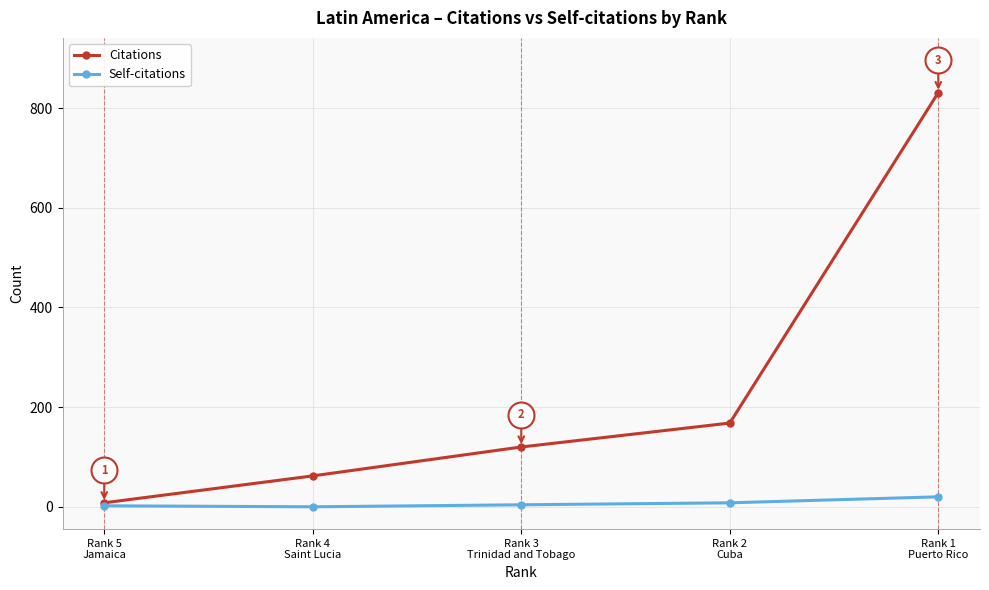

At how many categories does at least one series exceed 178?

1